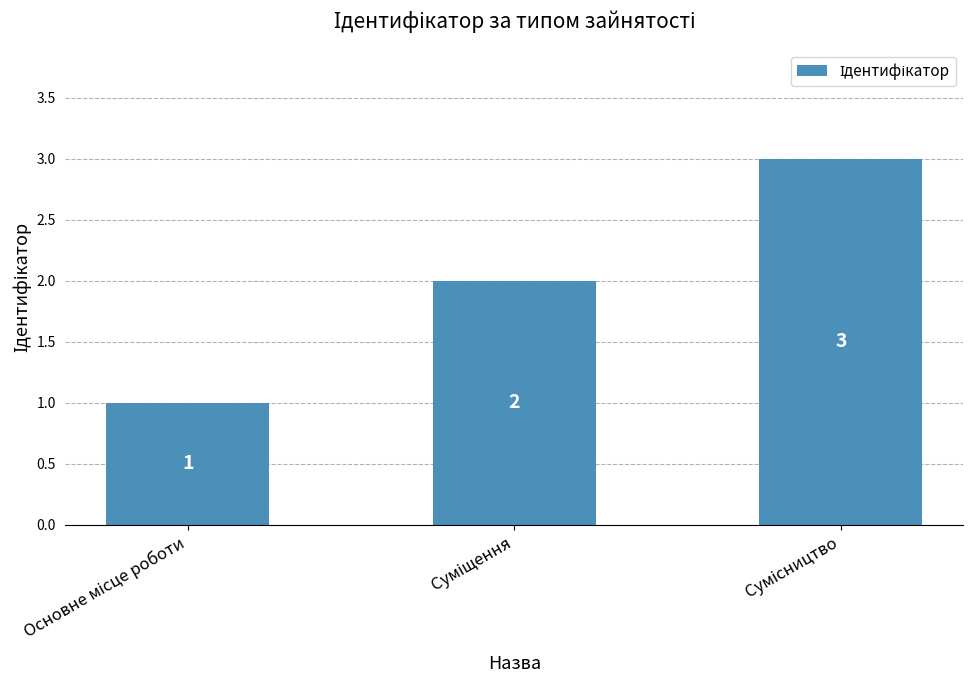

How many bars are there in total?

3